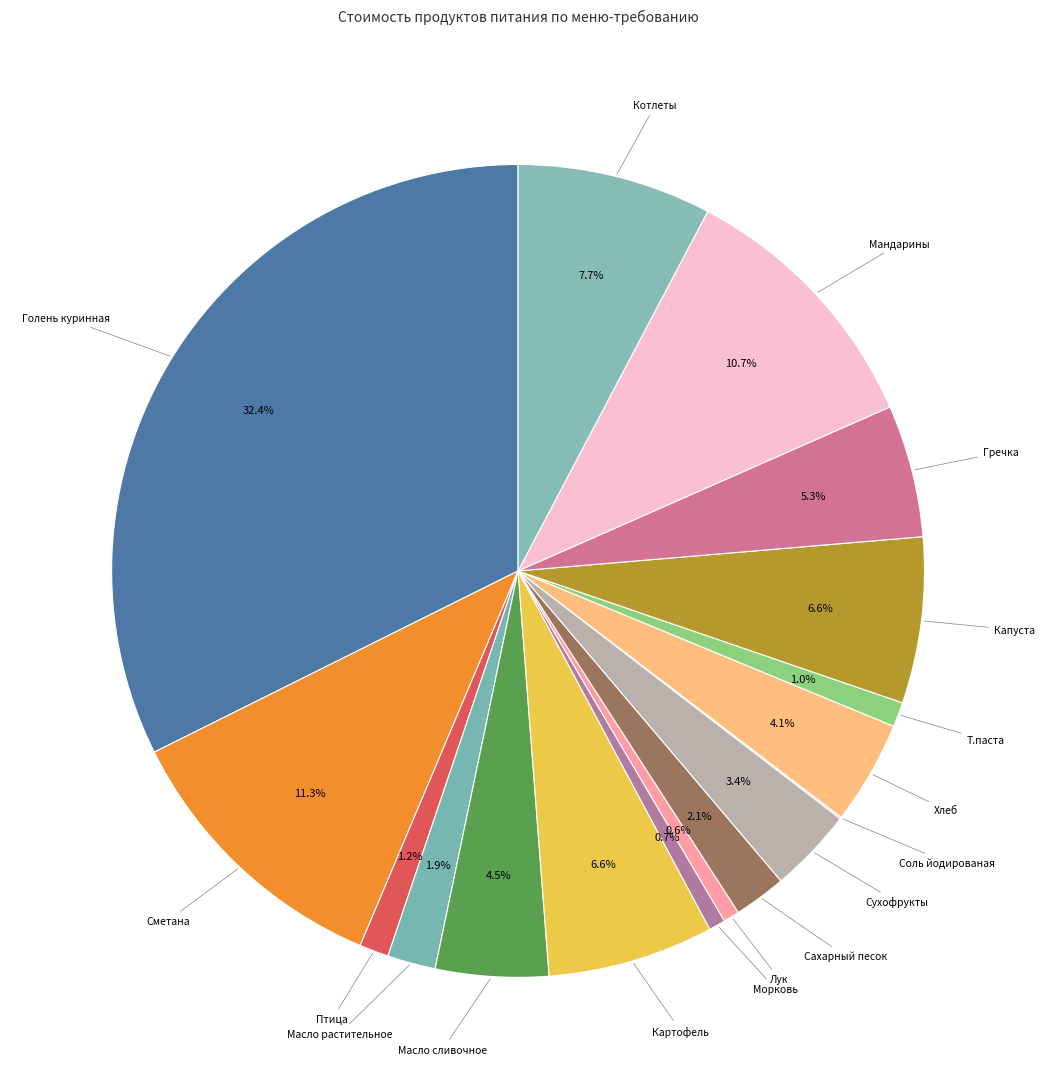

Rank the categories by value from highest to lowest.

Голень куринная, Сметана, Мандарины, Котлеты, Картофель, Капуста, Гречка, Масло сливочное, Хлеб, Сухофрукты, Сахарный песок, Масло растительное, Птица, Т.паста, Морковь, Лук, Соль йодированая